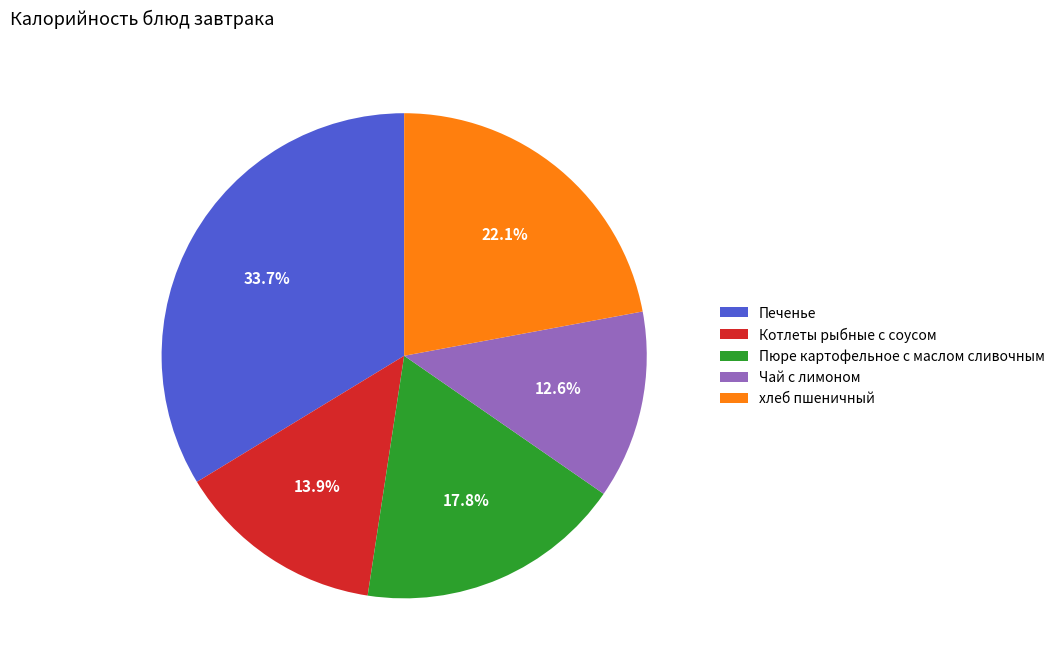

What is the ratio of the value at Пюре картофельное с маслом сливочным to the value at Печенье?

0.5